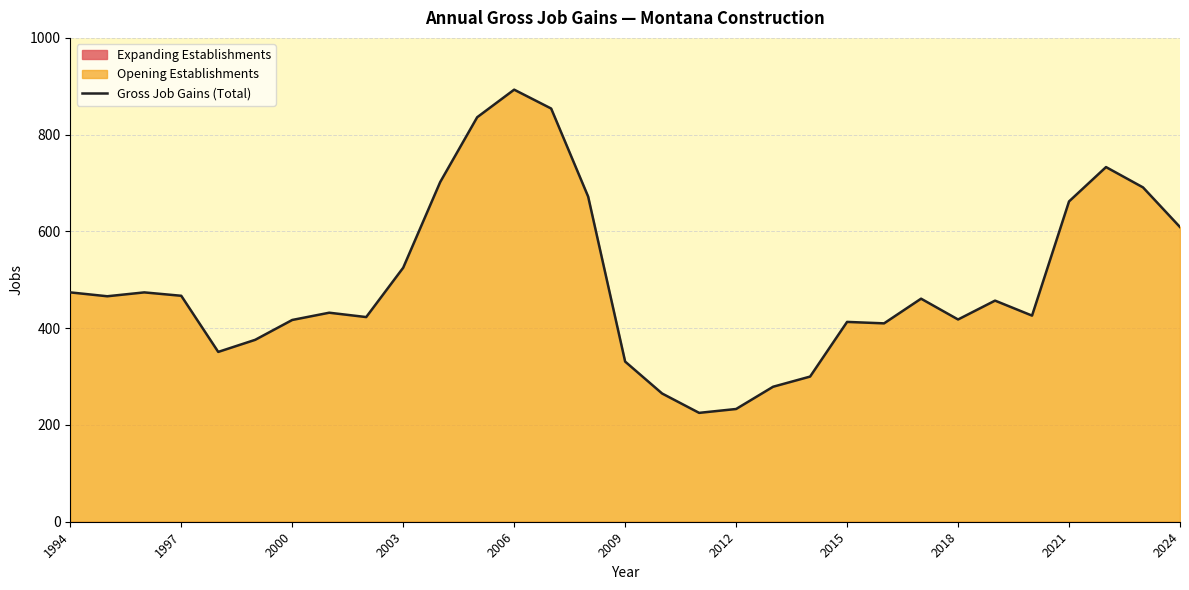

True or false: Gross Job Gains (Total) has a value of 233 at 2012.

True